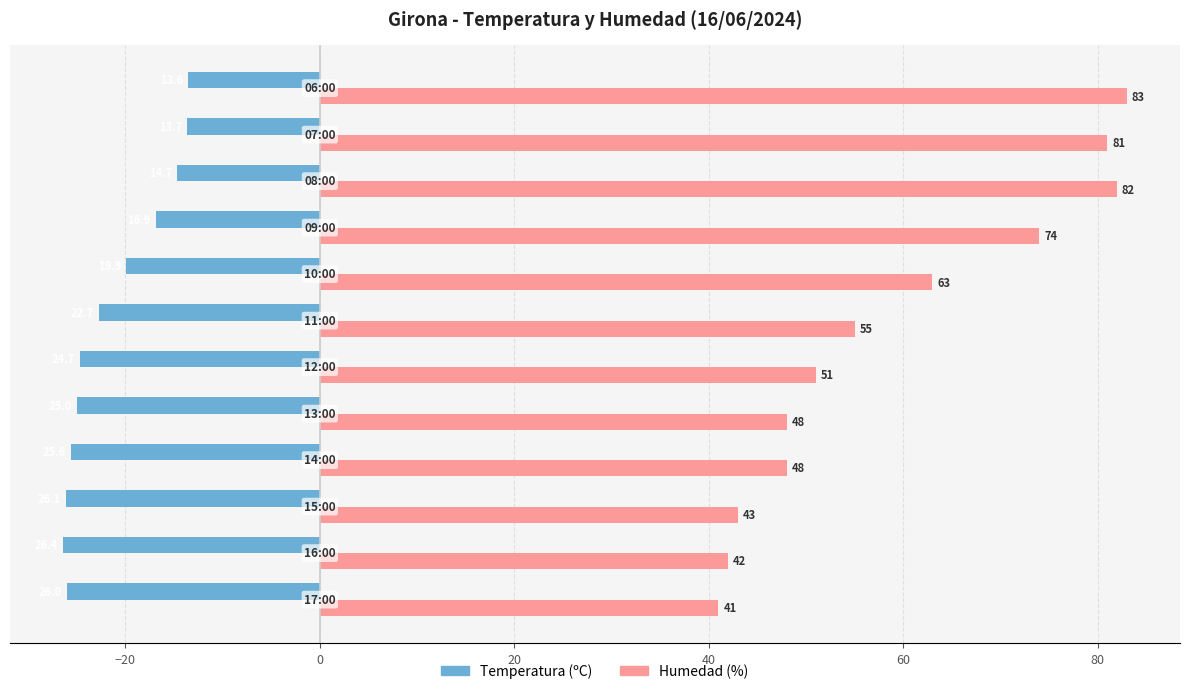

What is the difference between the second highest and second lowest values in the Humedad (%) series?

40.0